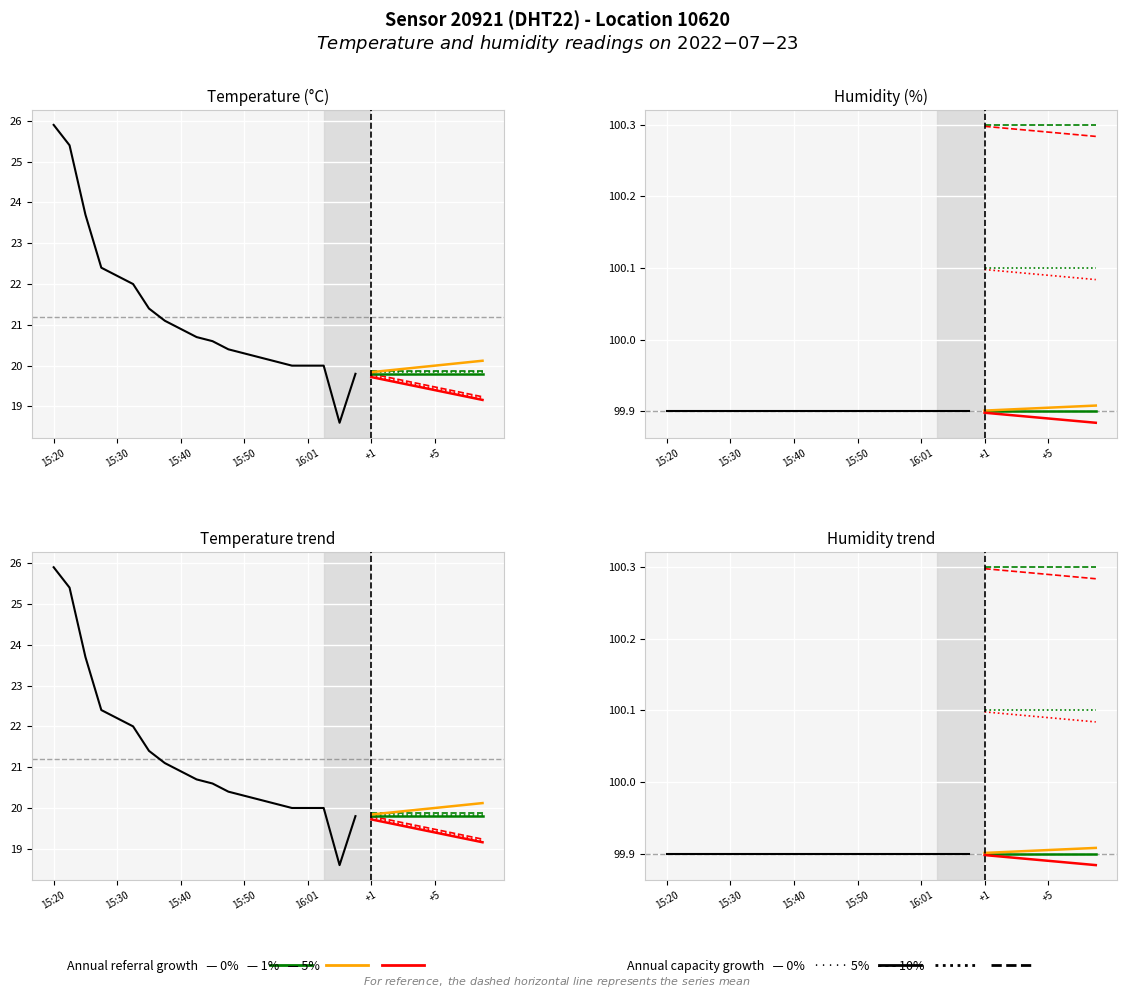

The value at 16:01 is 8.8. True or false?

False